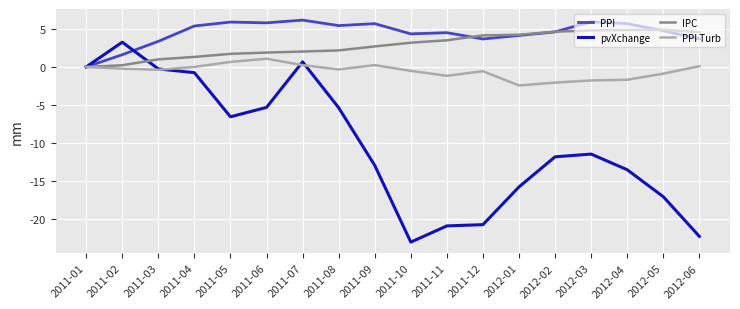

Which category has the lowest value in the PPI Turb series?

2012-01